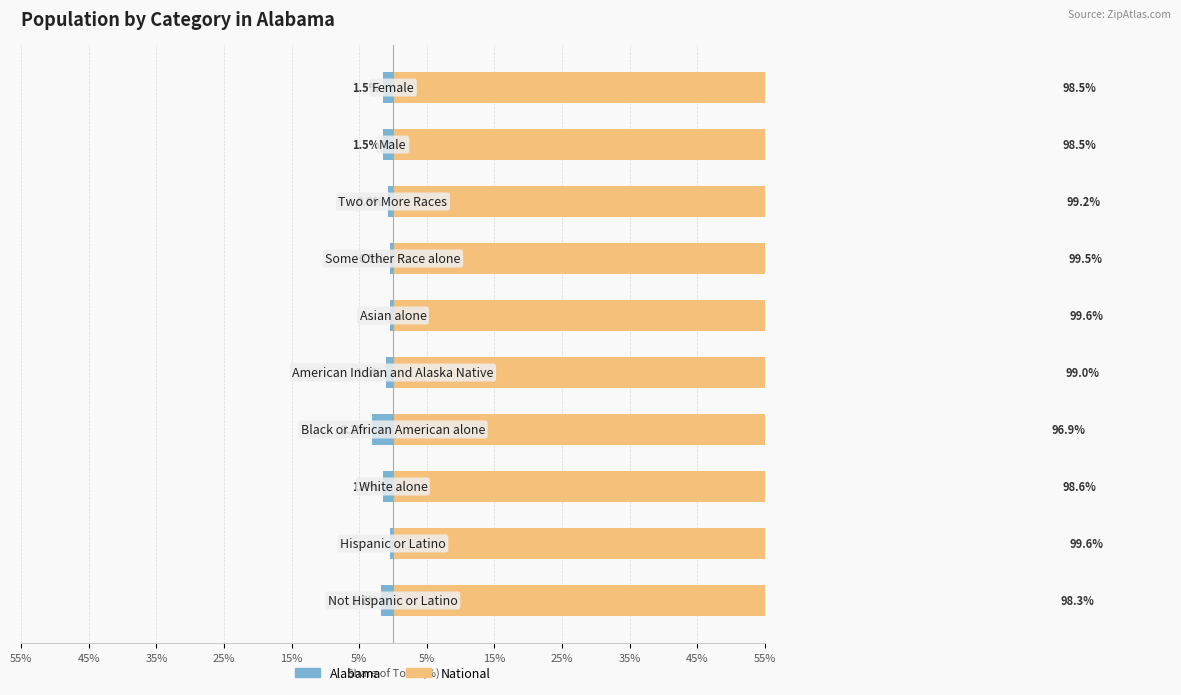

The Alabama series shows -0.1 at 45%. True or false?

False